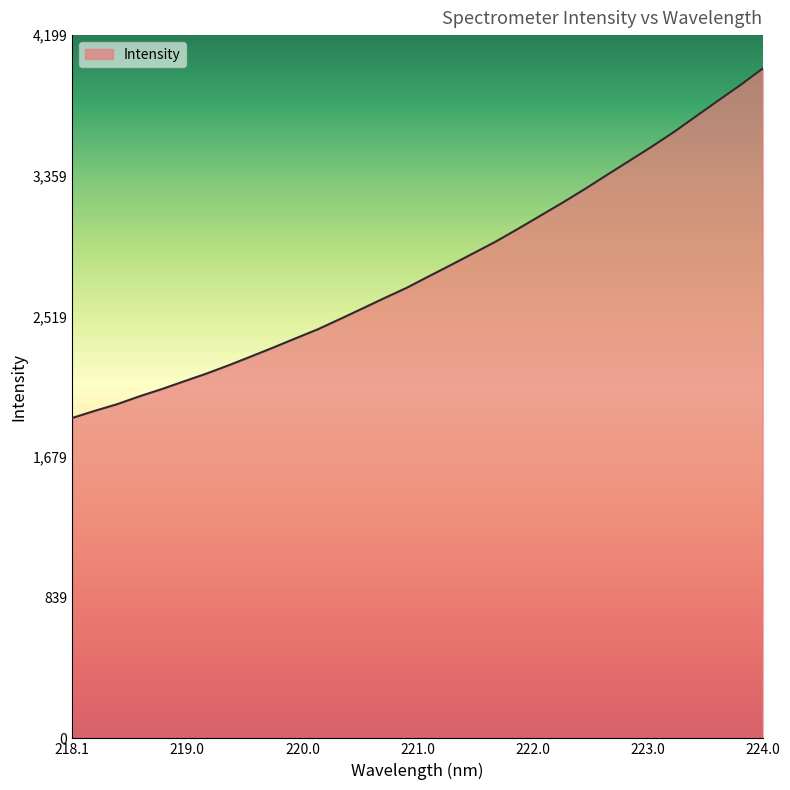

What is the maximum value shown in the chart?

3999.2